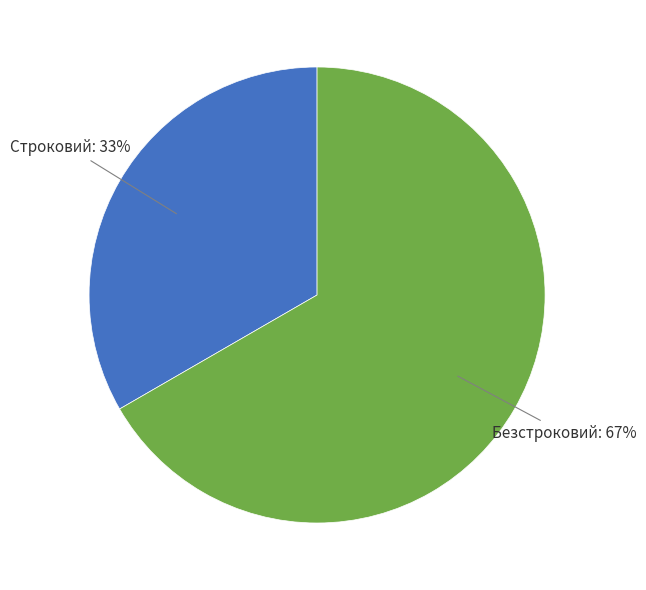

Count the number of slices in the pie.

2